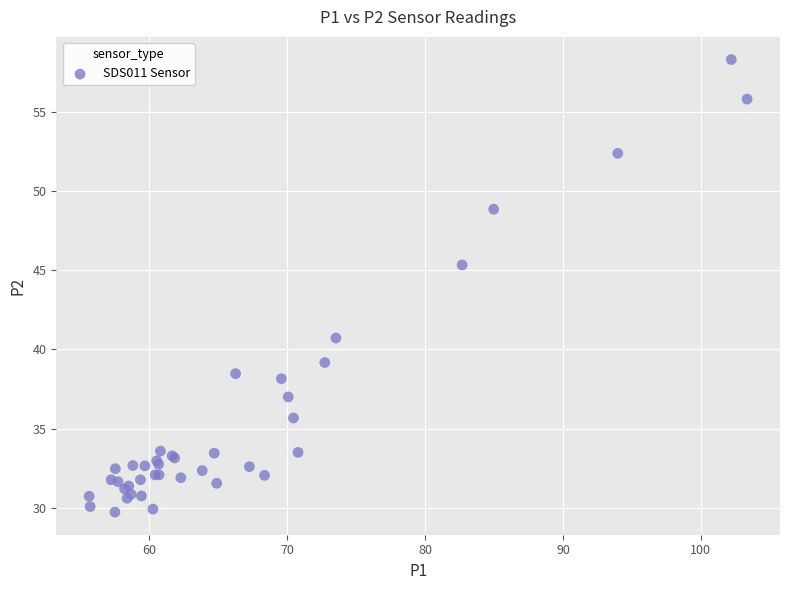

What Y value in the scatter plot is closest to 44?

45.3